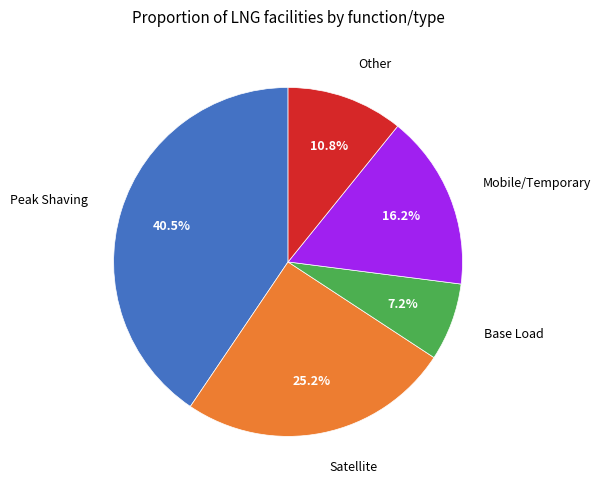

Does any single category account for the majority?

No